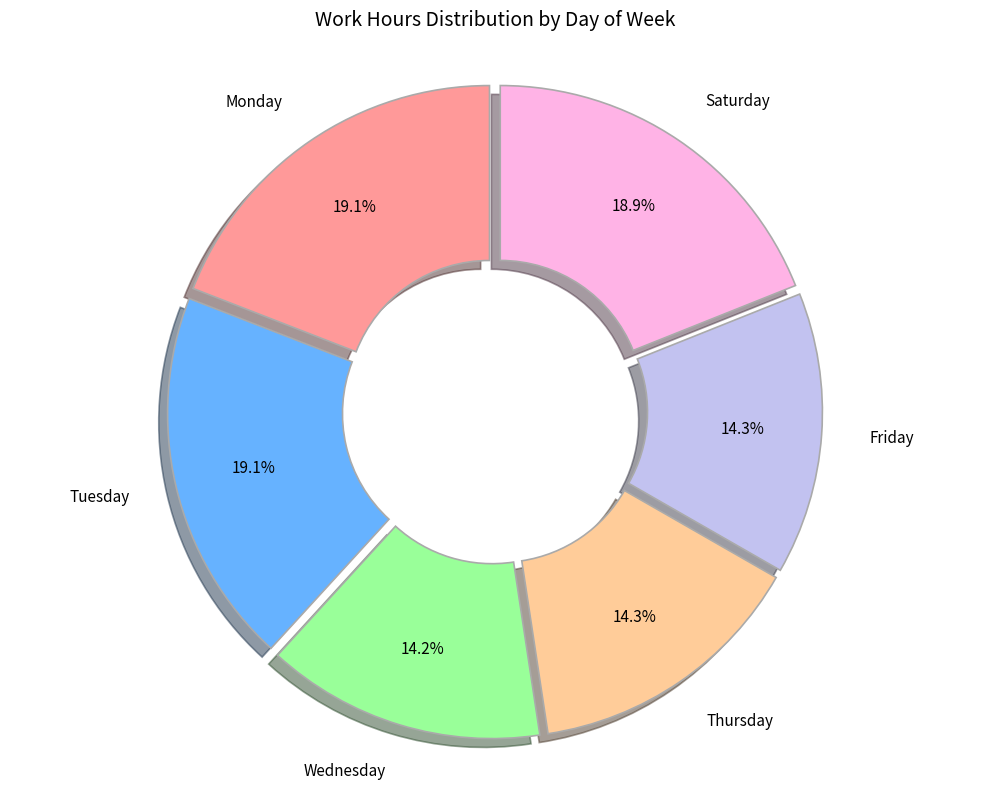

How many segments does this pie chart have?

6